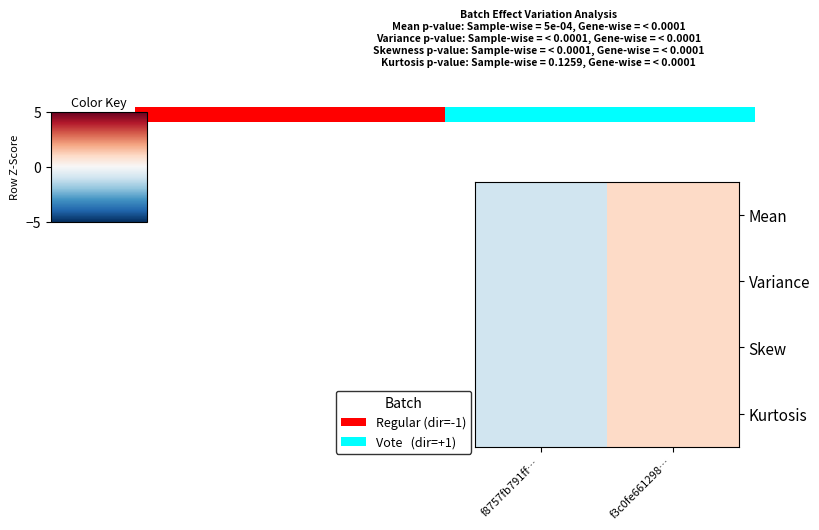

How many data points does each series have?

2